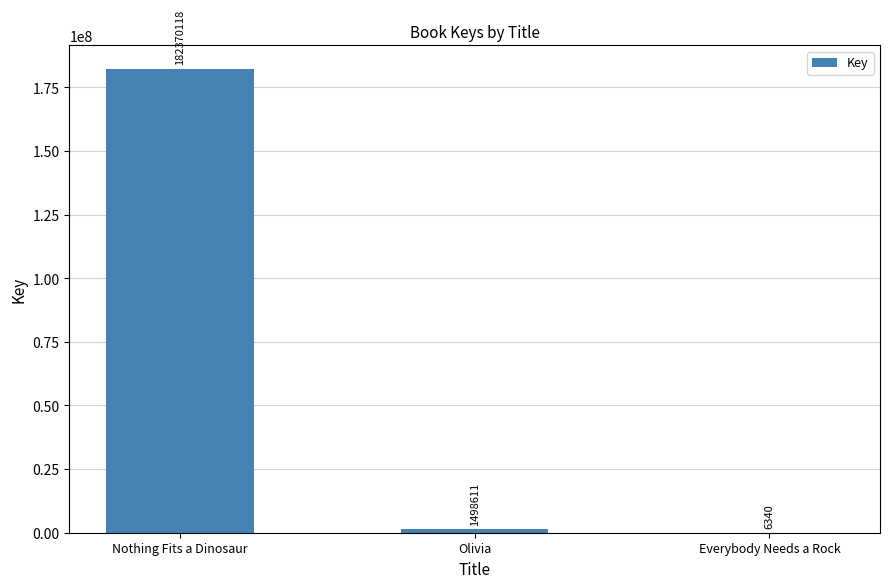

Where does the data first go above 1498611?

Nothing Fits a Dinosaur